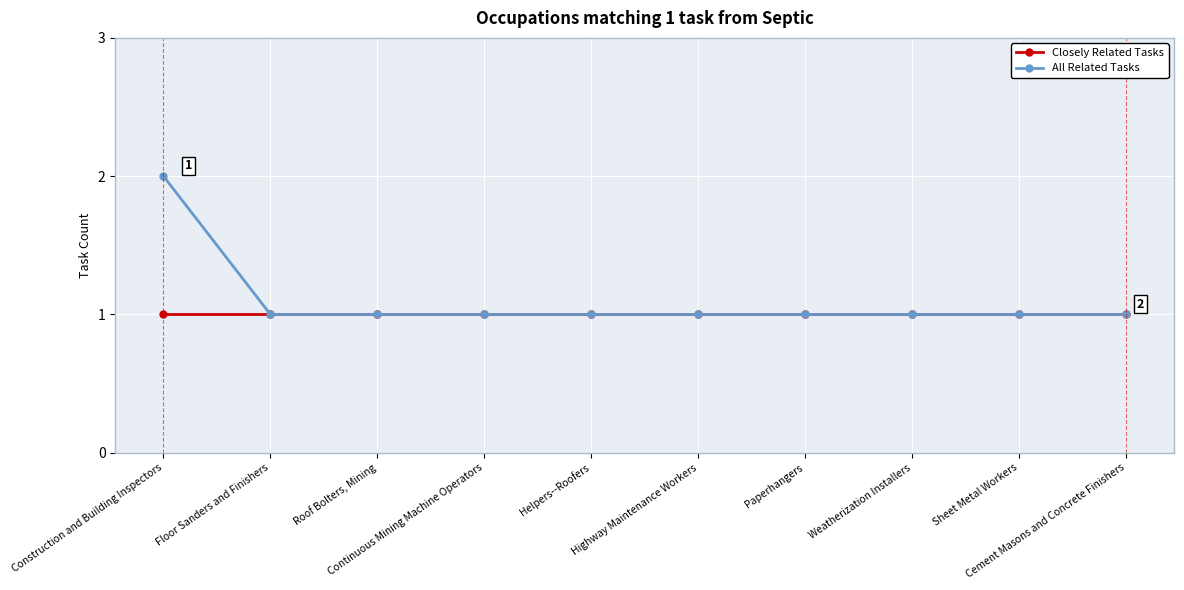

The value of All Related Tasks at Weatherization Installers is 2. True or false?

False